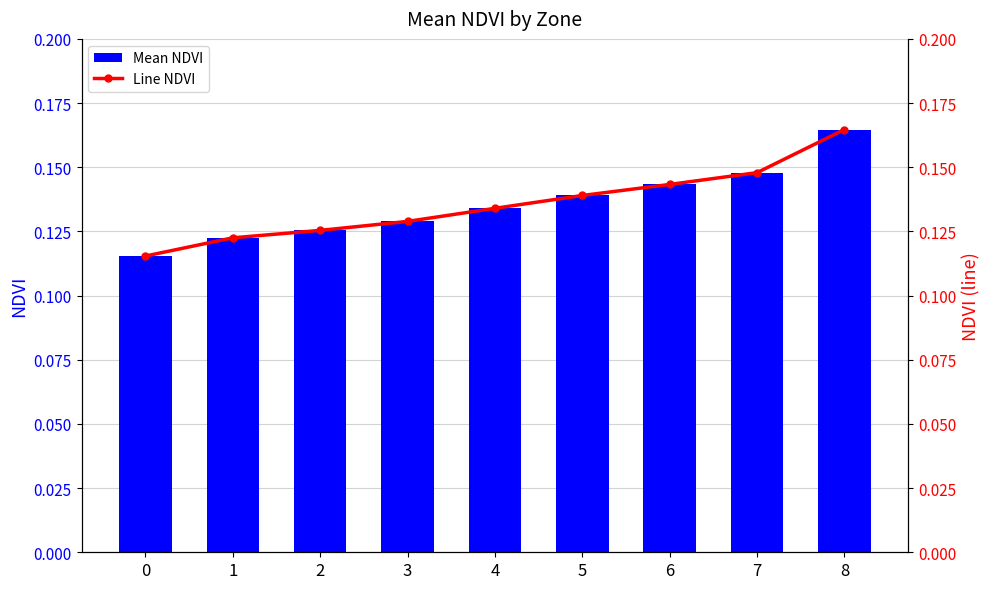

List the series in order of their peak value, highest first.

Mean NDVI, Line NDVI